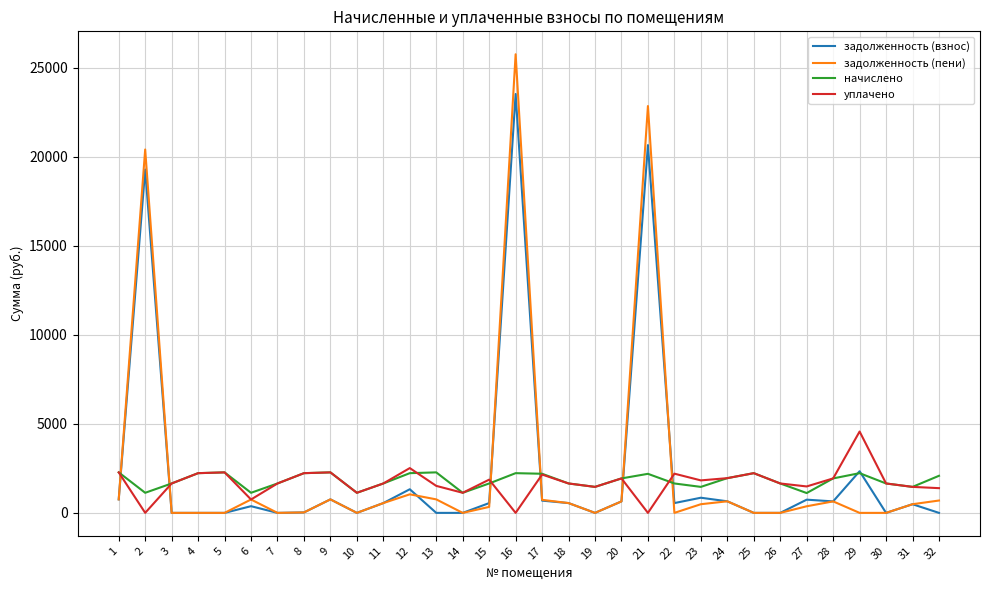

Rank the series by their maximum value, from lowest to highest.

начислено, уплачено, задолженность (взнос), задолженность (пени)